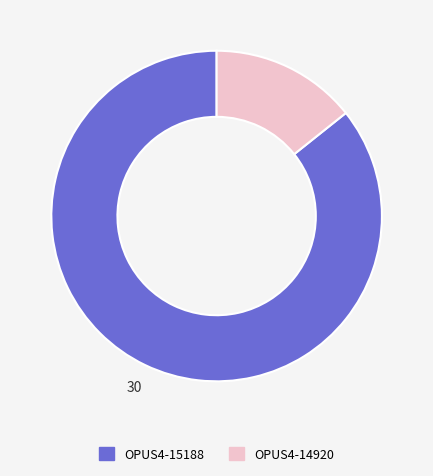

Does OPUS4-14920 represent more than half of the total?

No